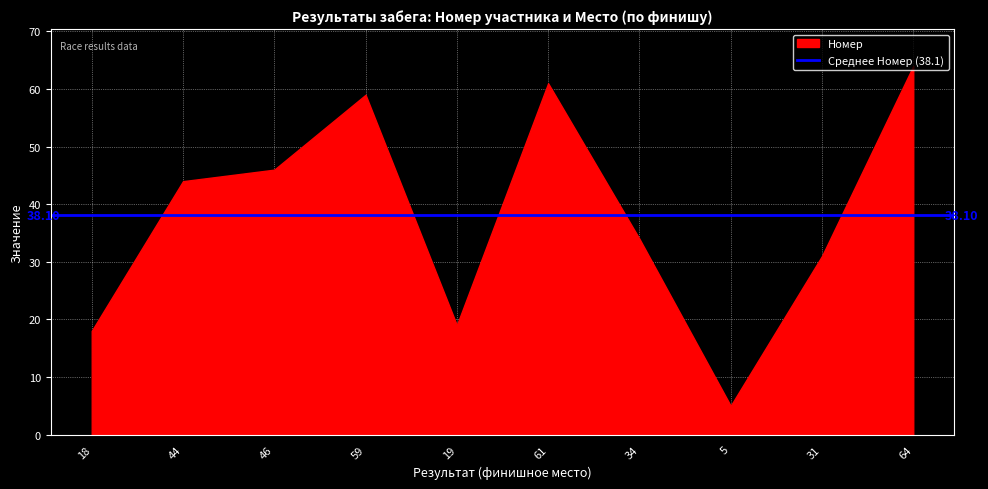

What is the ratio of the value at 19 to the value at 44?

0.4